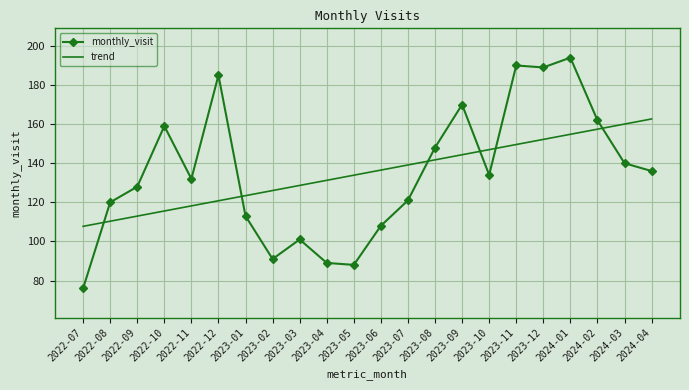

What is the average value of the trend series?

135.2